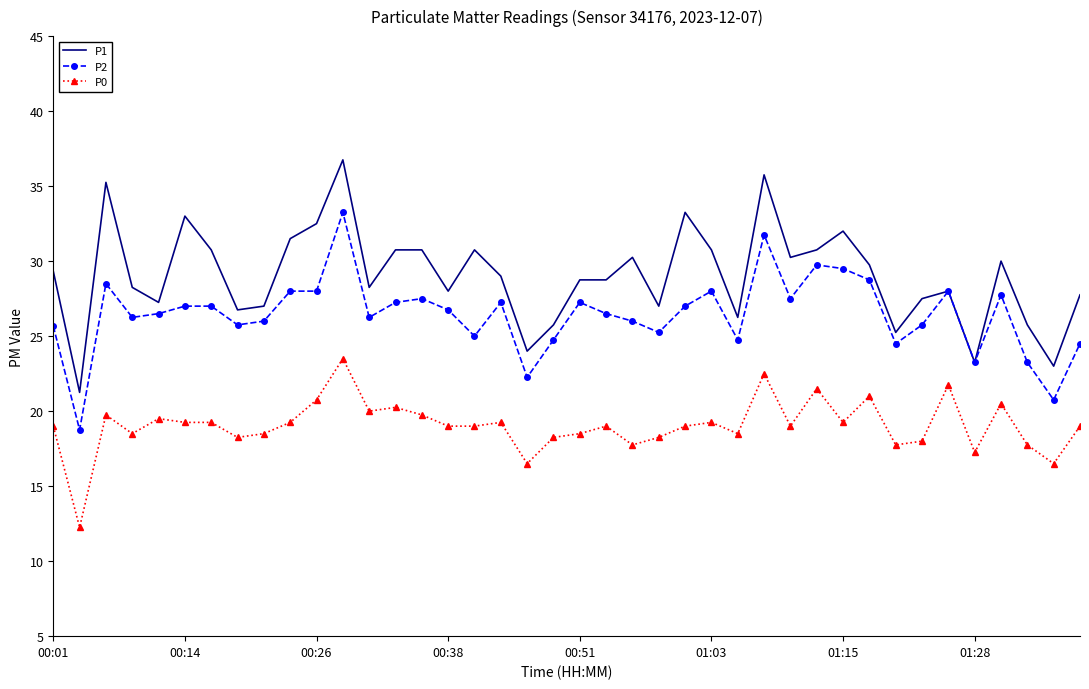

List the series in order of their overall mean, highest first.

P1, P2, P0